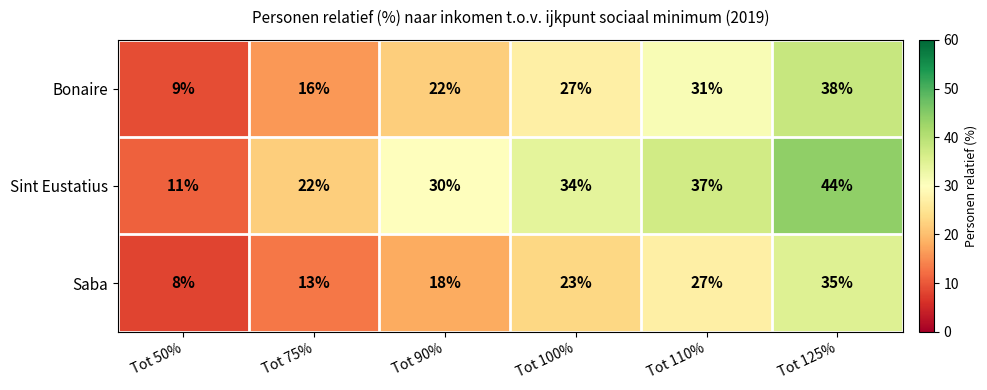

Reading right to left, transcribe all the data shown in this chart.

Bonaire: 38	31	27	22	16	9
Sint Eustatius: 44	37	34	30	22	11
Saba: 35	27	23	18	13	8